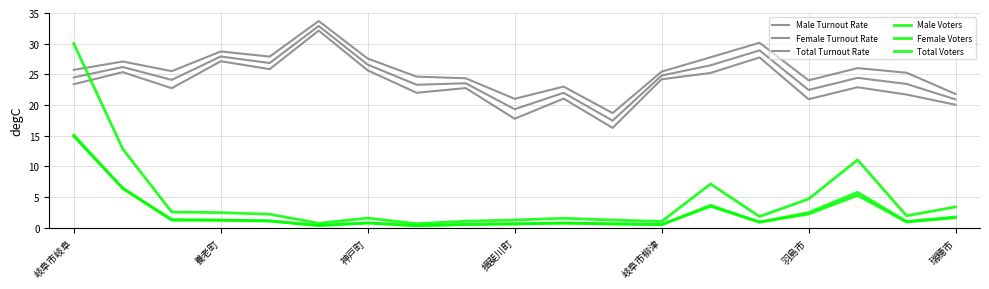

Does the chart have visible grid lines?

Yes